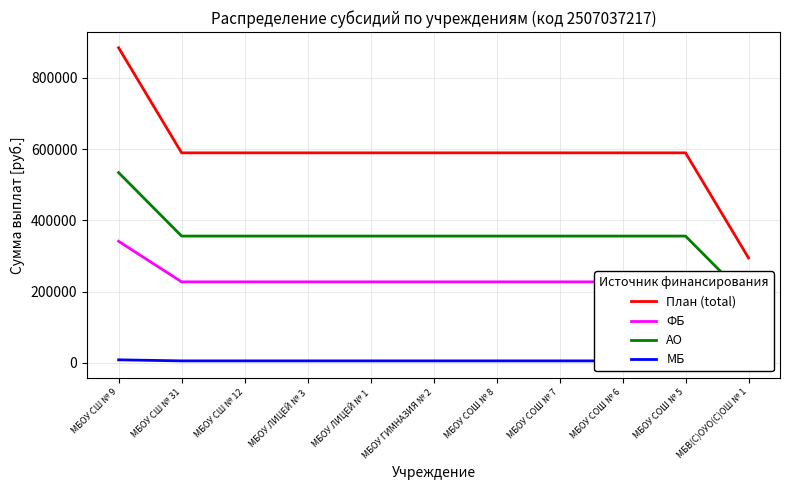

True or false: МБ has a value of 5955.3 at МБОУ СШ № 9.

False